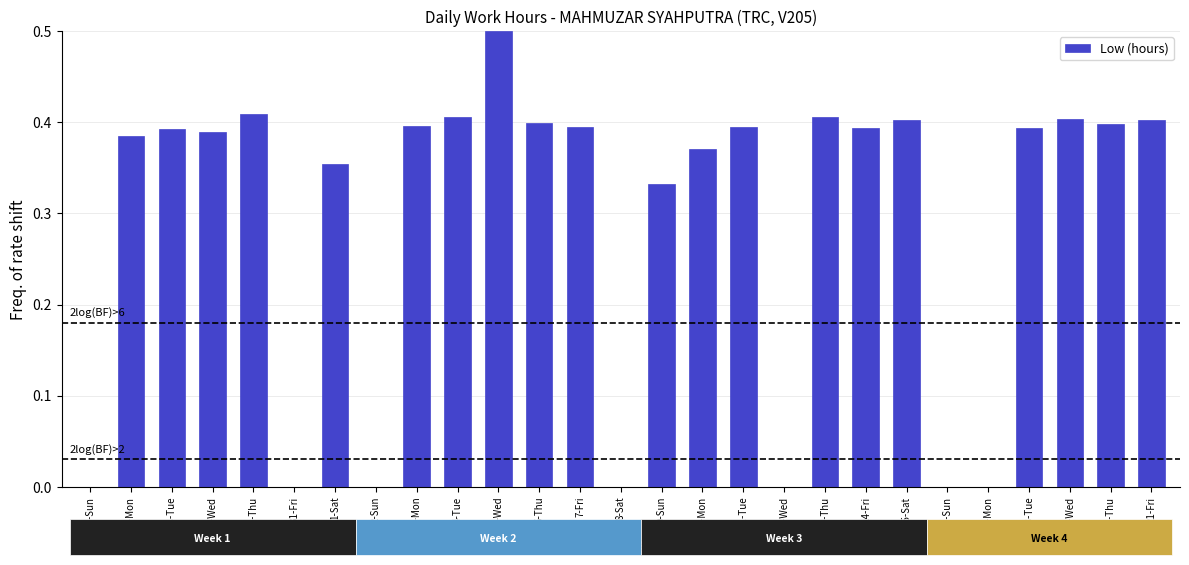

Between 4-Tue and 9-Sun, which is larger?

4-Tue